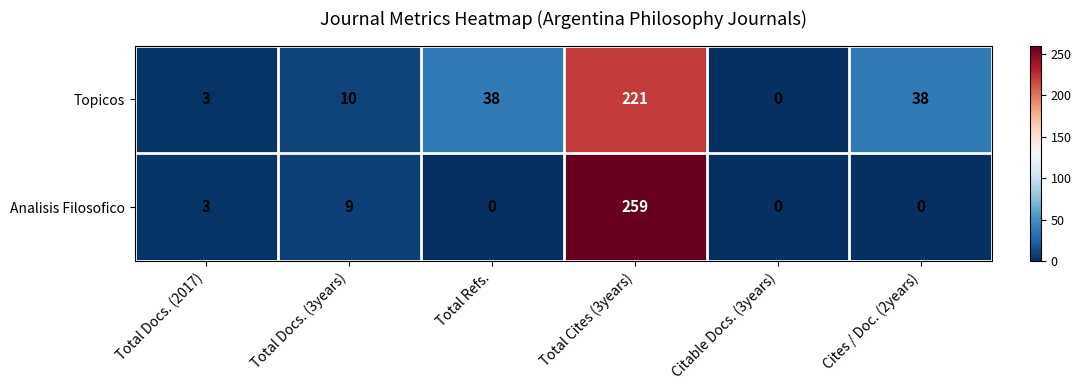

What is the maximum value shown in the chart?

259